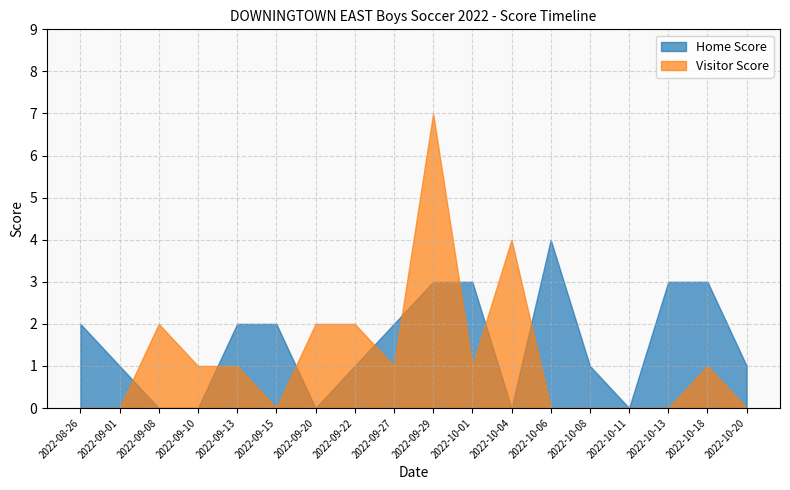

What is the label of the 7th point from the right?

2022-10-04